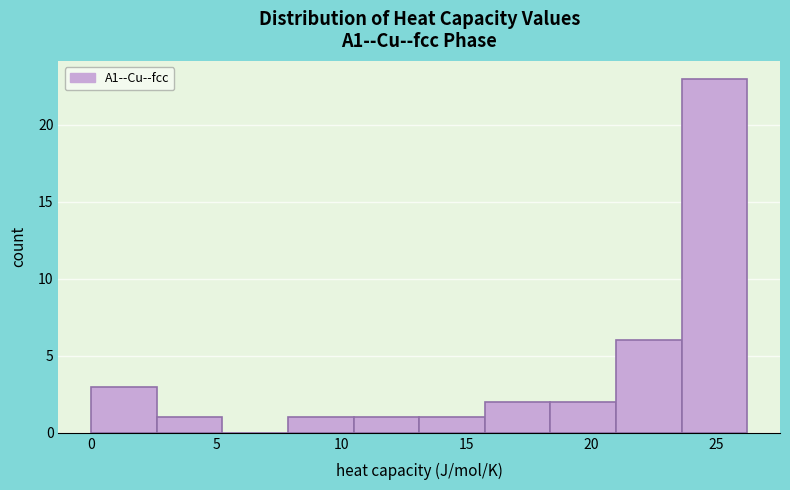

Reading left to right, list every bar in this chart as the range it spans on the x-axis followed by its height. Neither the bar edges nor the heights are printed on the chart, so give them approximately, as read against the axes.

0.0 to 2.5: 3
2.5 to 5.0: 1
5.0 to 8.0: 0
8.0 to 10.5: 1
10.5 to 13.0: 1
13.0 to 15.5: 1
15.5 to 18.5: 2
18.5 to 21.0: 2
21.0 to 23.5: 6
23.5 to 26.0: 23